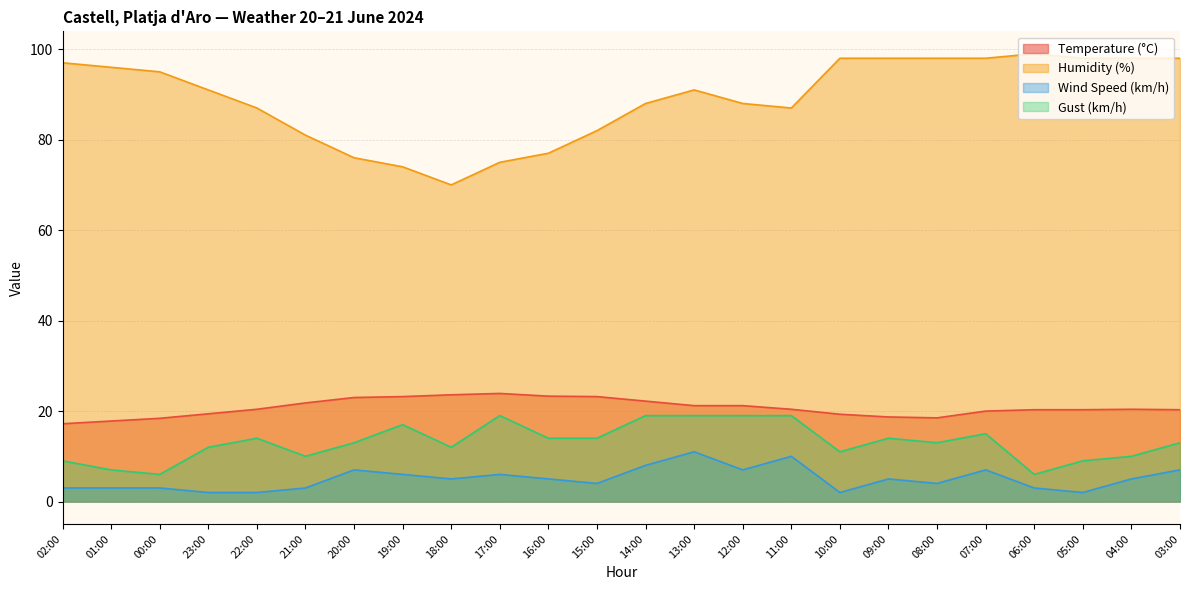

At which label does Humidity (%) reach its minimum?

18:00